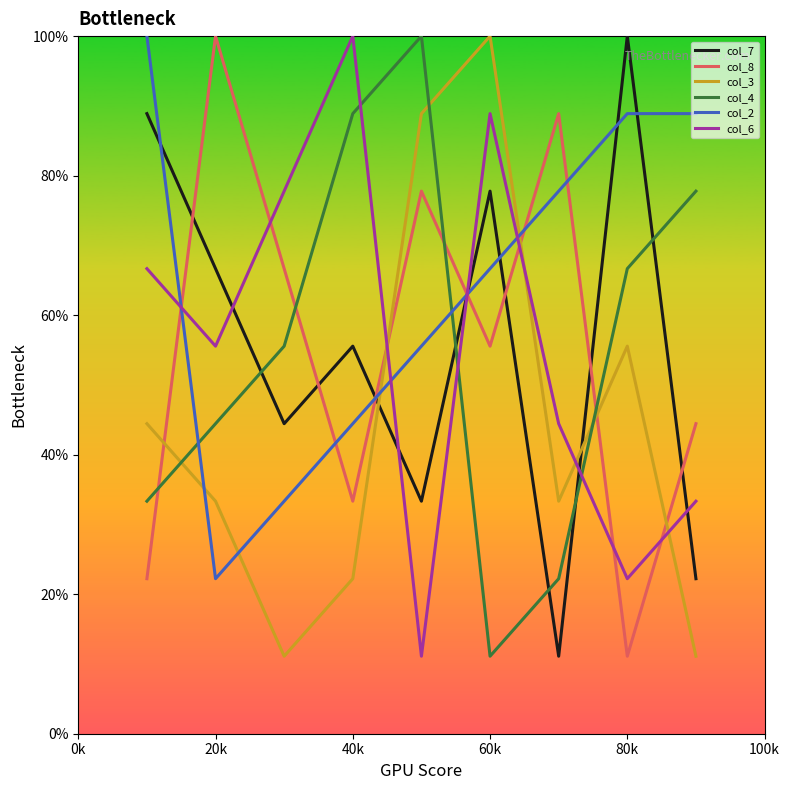

After their last crossing, which series has the higher values: col_8 or col_6?

col_8